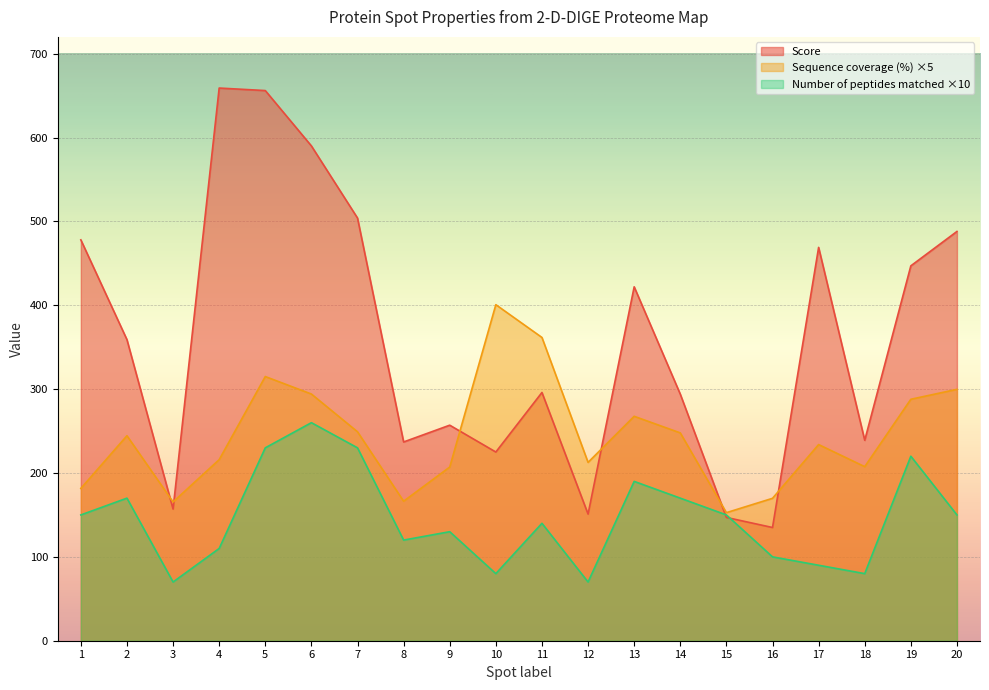

True or false: Sequence coverage (%) has a value of 361.6 at 11.

True